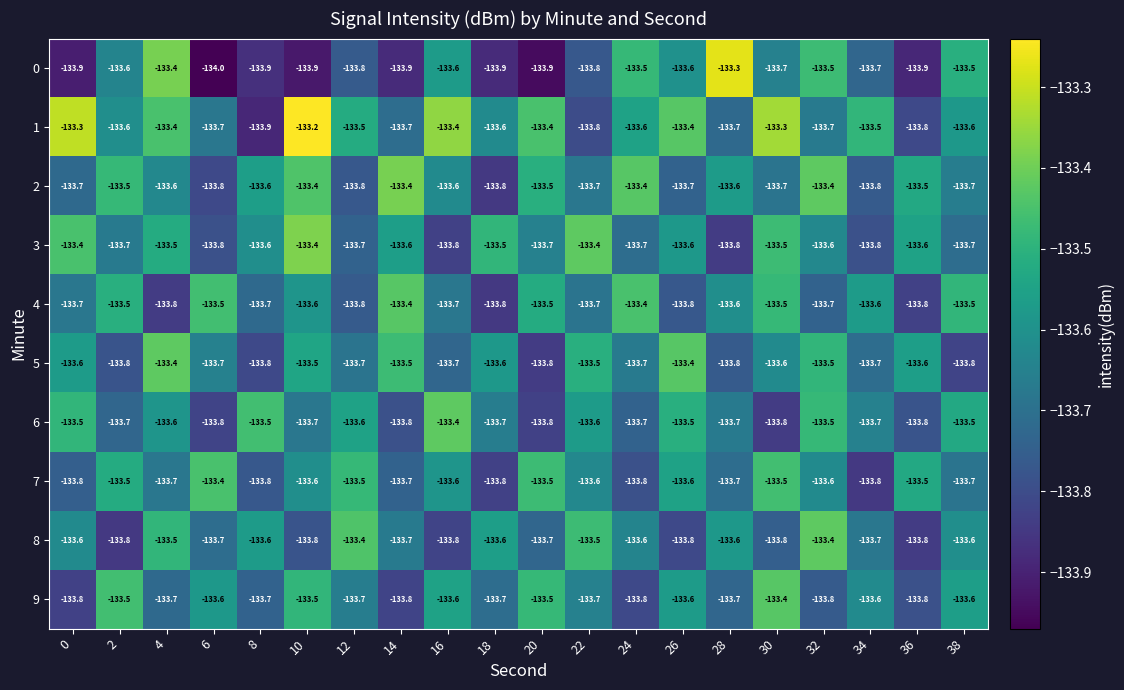

The value of 9 at 28 is -191.3. True or false?

False